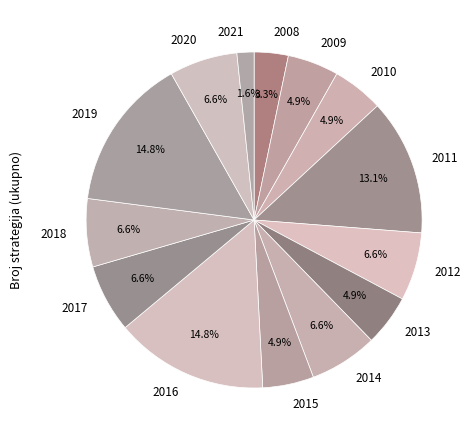

To the nearest percent, what percentage of the pie is 2016?

15%